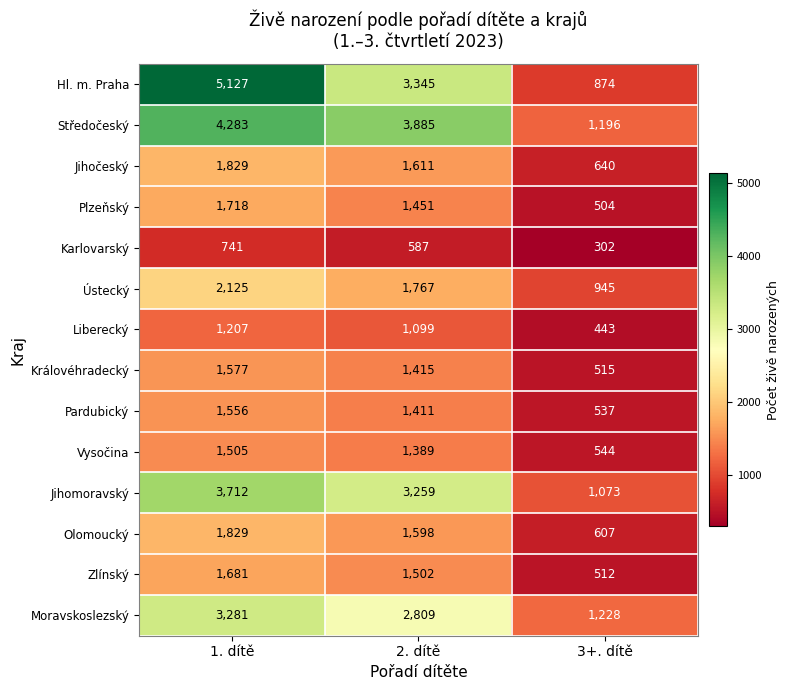

What is the average value of the Ústecký series?

1612